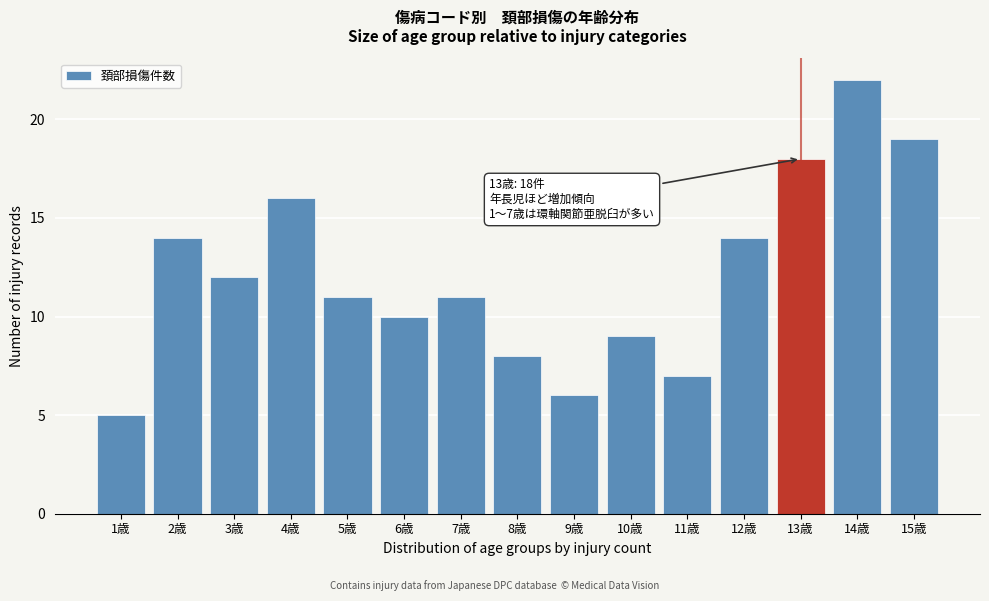

Reading left to right, extract all data points from this chart.

1歳=5	2歳=14	3歳=12	4歳=16	5歳=11	6歳=10	7歳=11	8歳=8	9歳=6	10歳=9	11歳=7	12歳=14	13歳=18	14歳=22	15歳=19